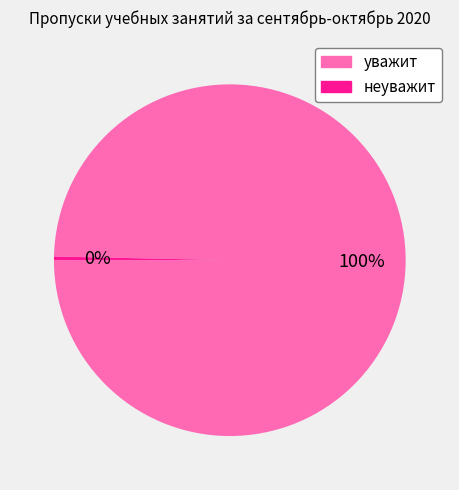

Does уважит represent more than half of the total?

Yes